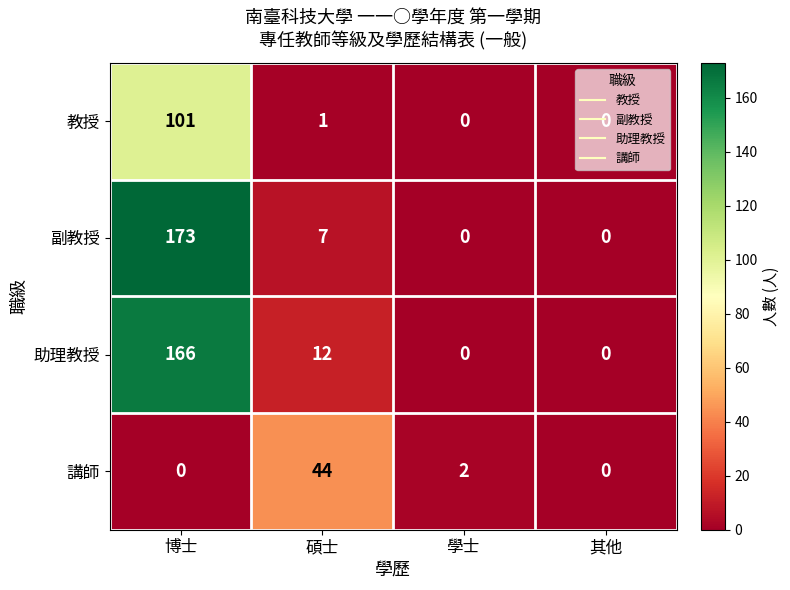

At 碩士, list the series in order from smallest to largest.

教授, 副教授, 助理教授, 講師